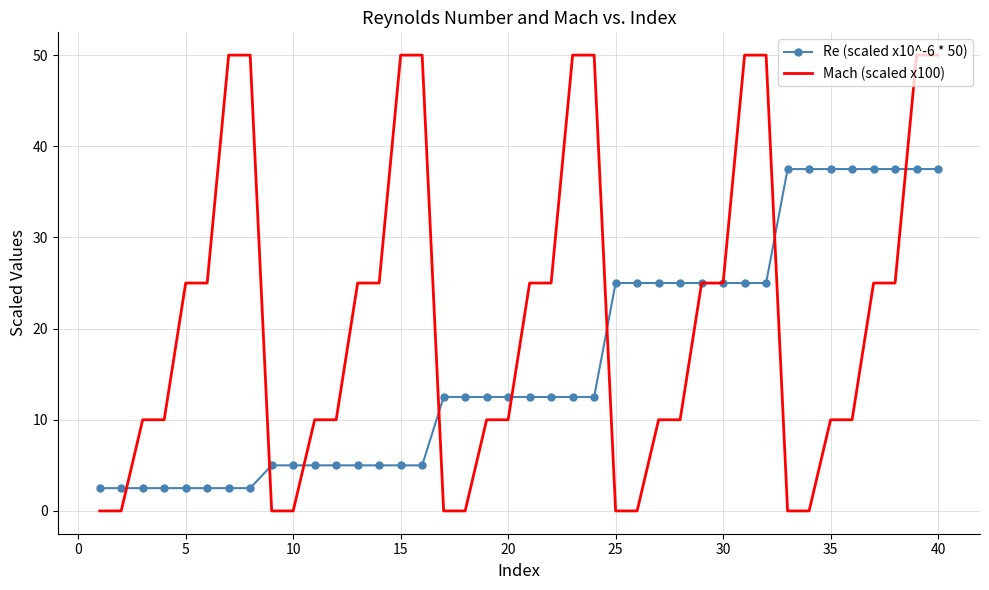

Which series has the largest total across all categories?

Mach (scaled x100)